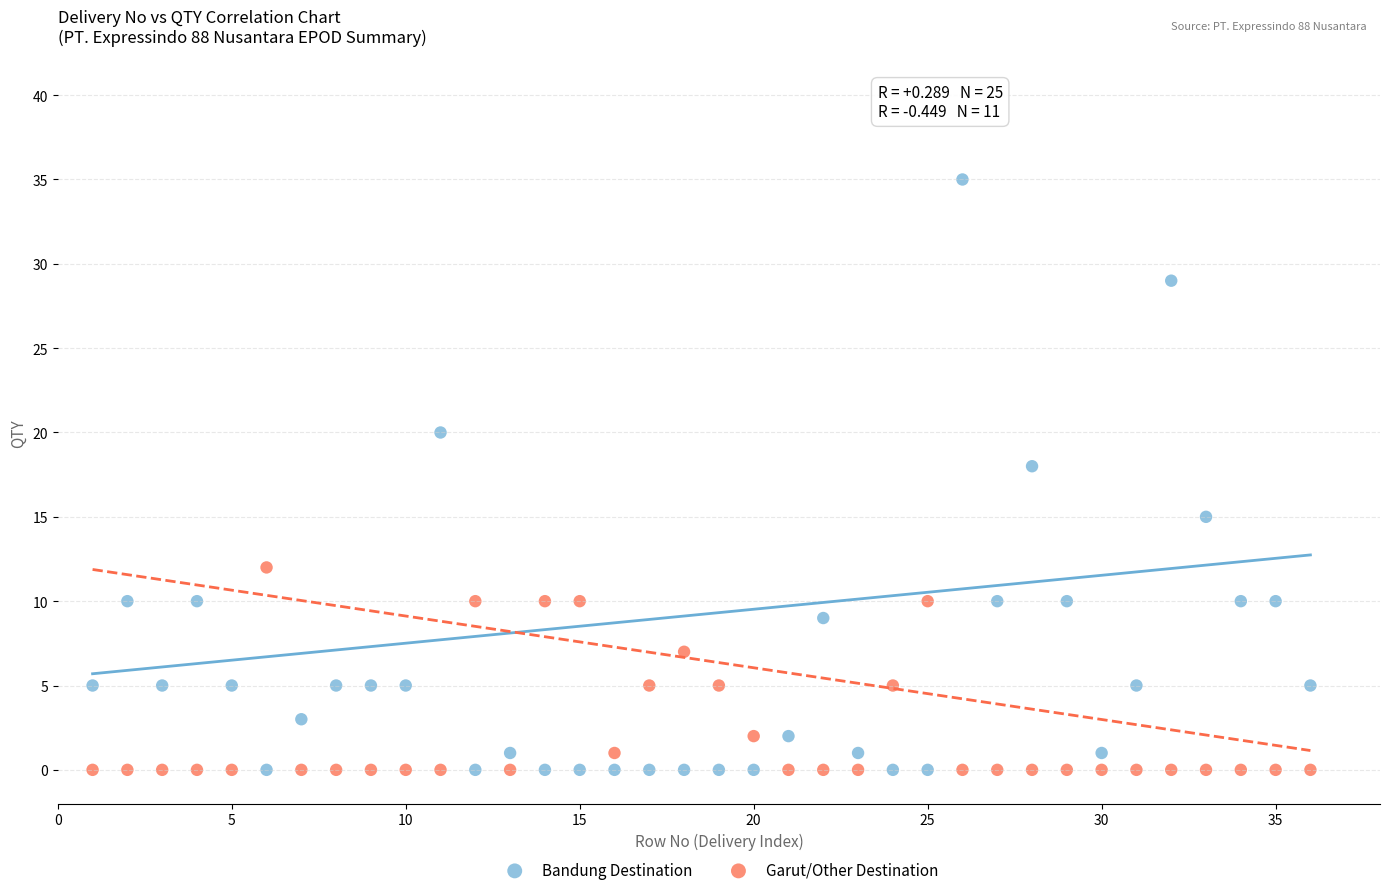

Across all data points, what is the range of Y values (max minus min)?

35